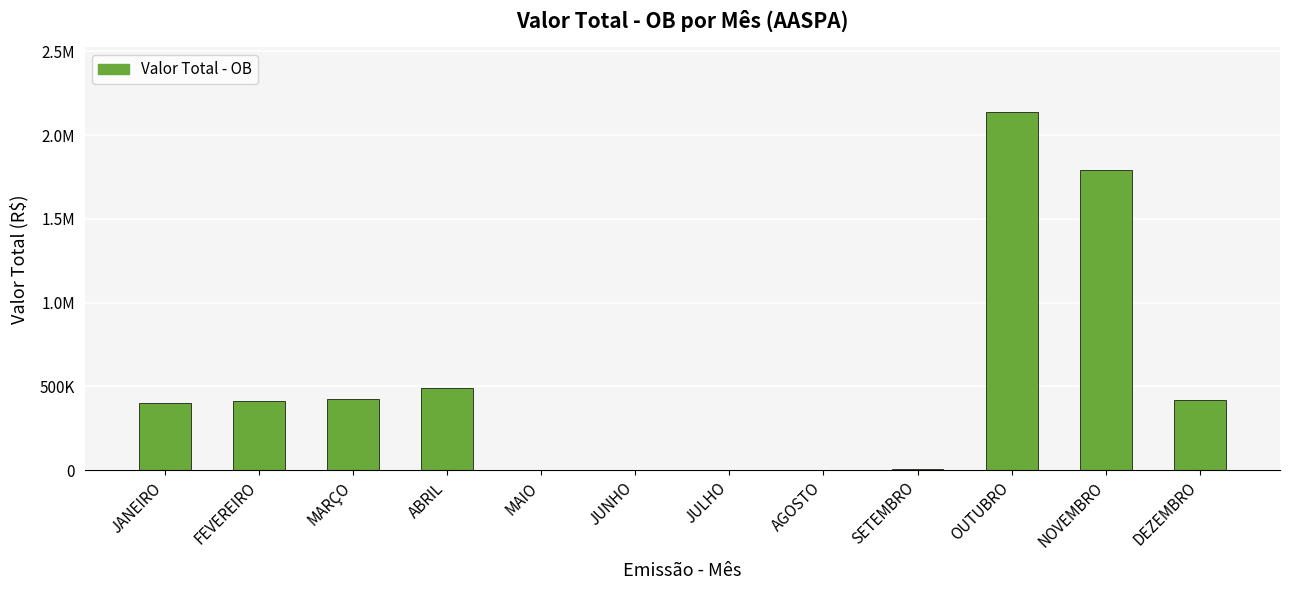

At which label is the value closest to 1069277?

ABRIL